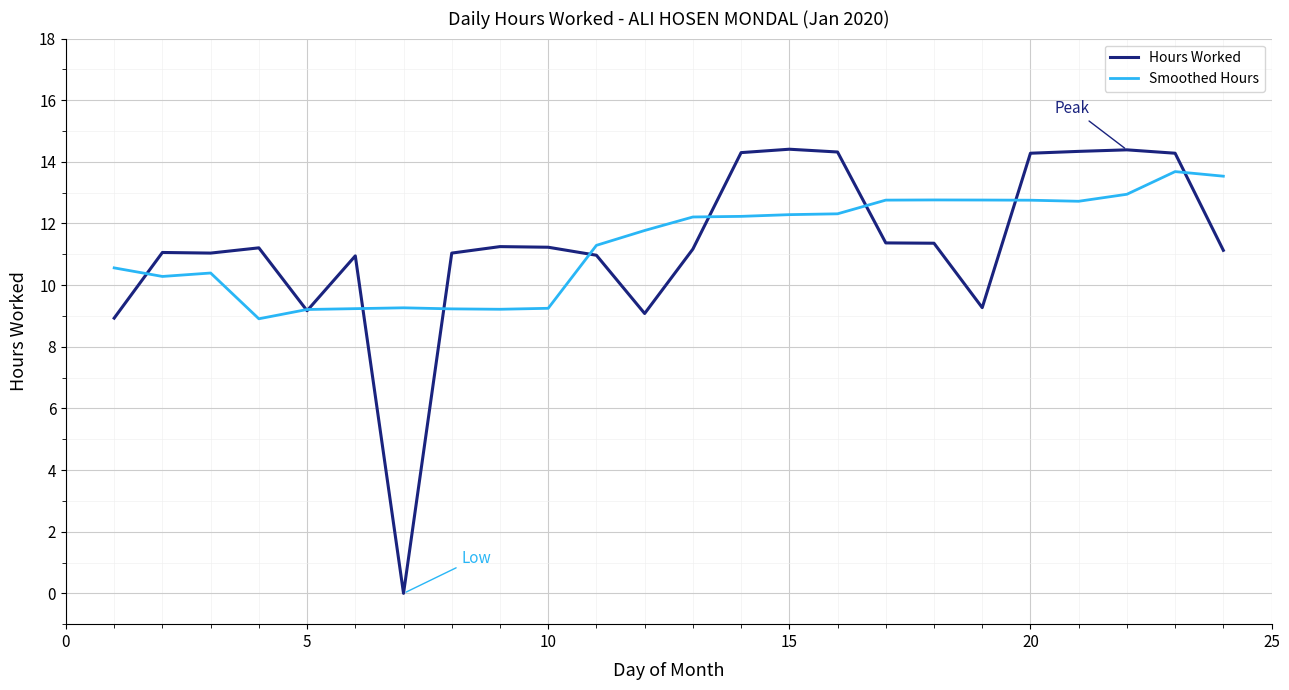

Does the chart have visible grid lines?

Yes